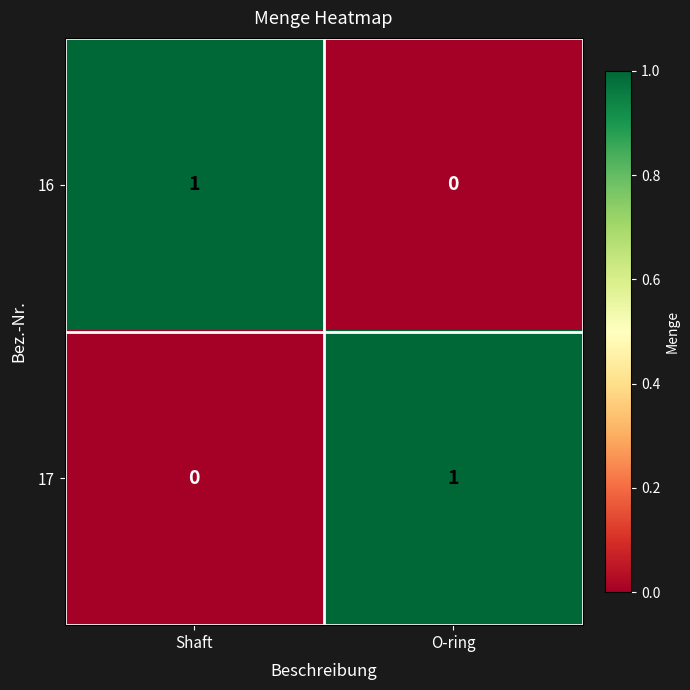

At which label does 17 reach its peak?

O-ring